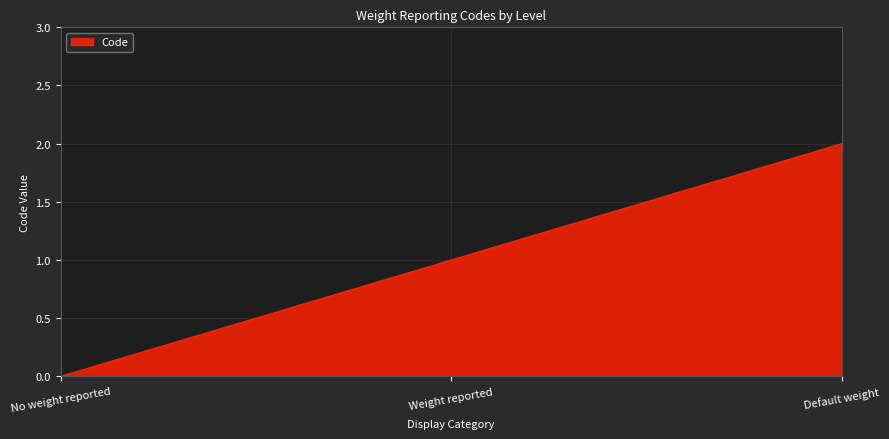

How many lines are shown in the chart?

1